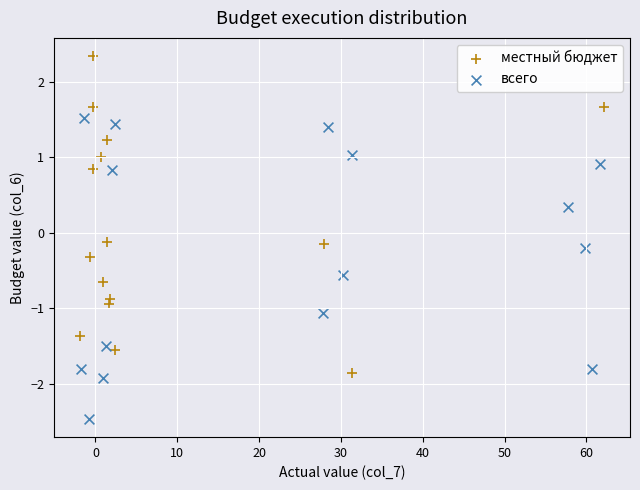

Which series reaches the minimum Y coordinate?

всего